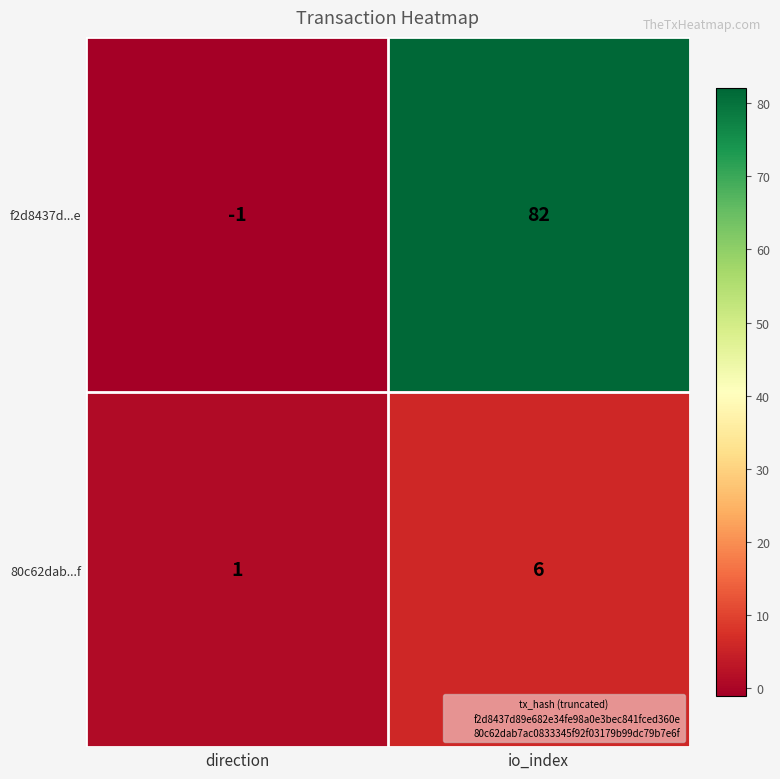

Count the number of data series in this chart.

2